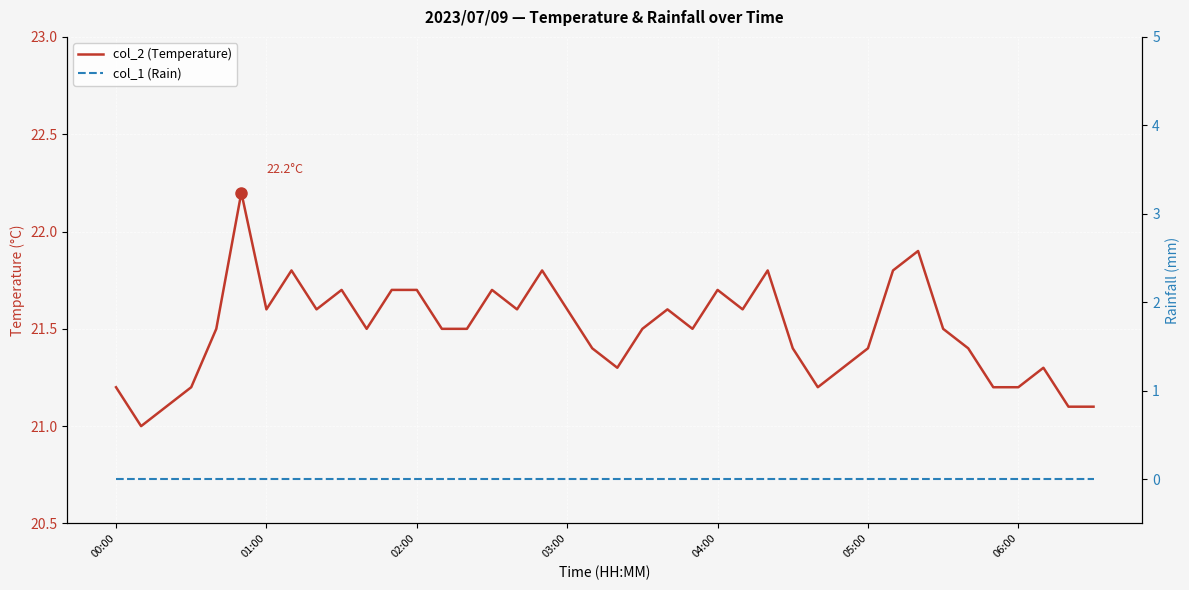

True or false: col_2 (Temperature) and col_1 (Rain) intersect in this chart.

False